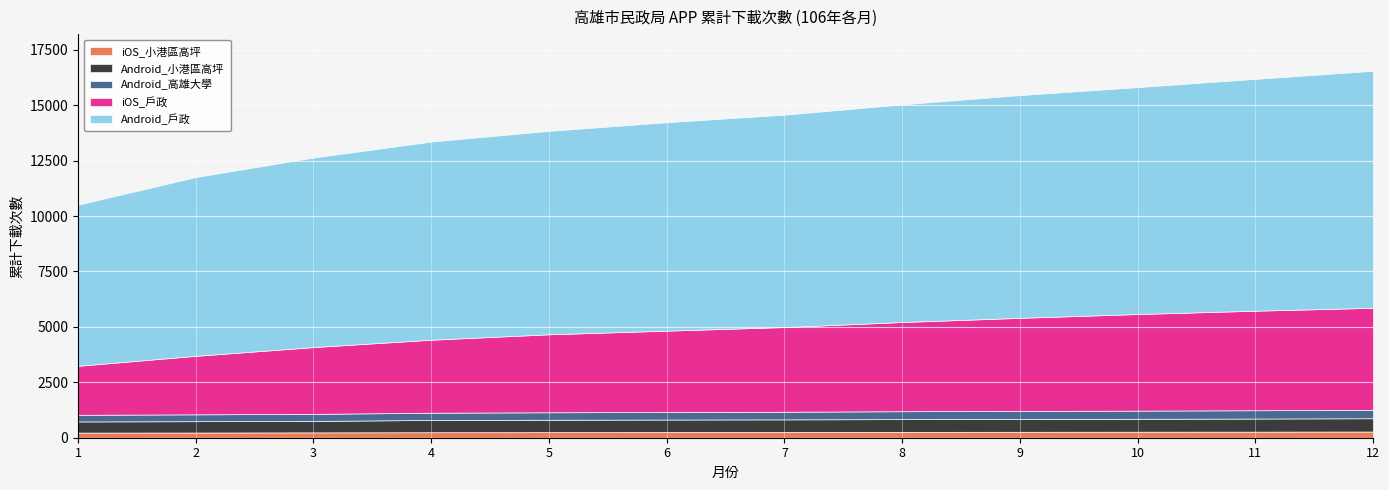

What are all the series names shown in the legend?

iOS_小港區高坪, Android_小港區高坪, Android_高雄大學, iOS_戶政, Android_戶政